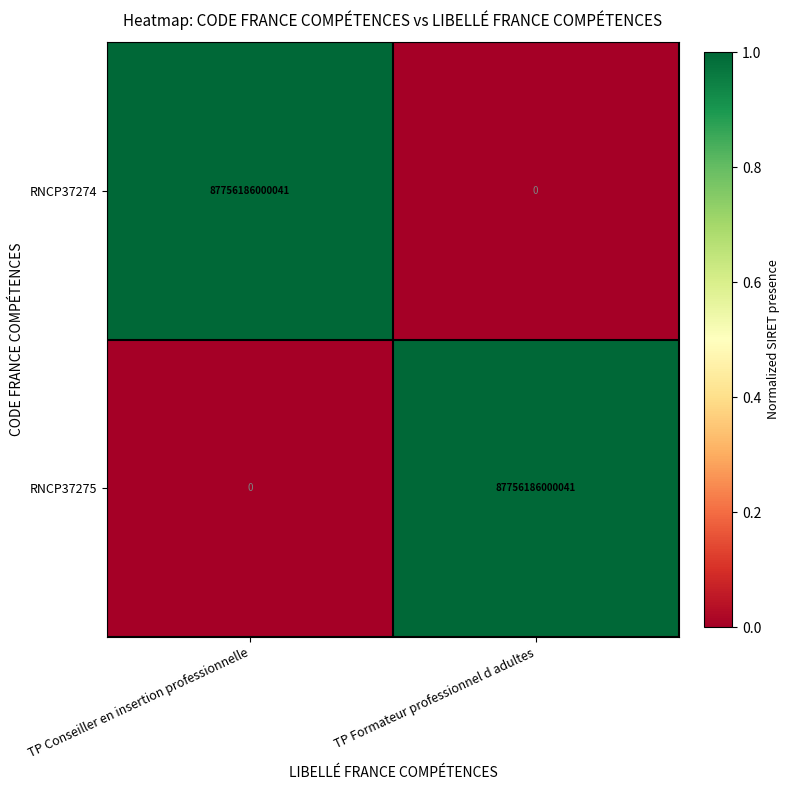

At which label does RNCP37274 reach its peak?

TP Conseiller en insertion professionnelle